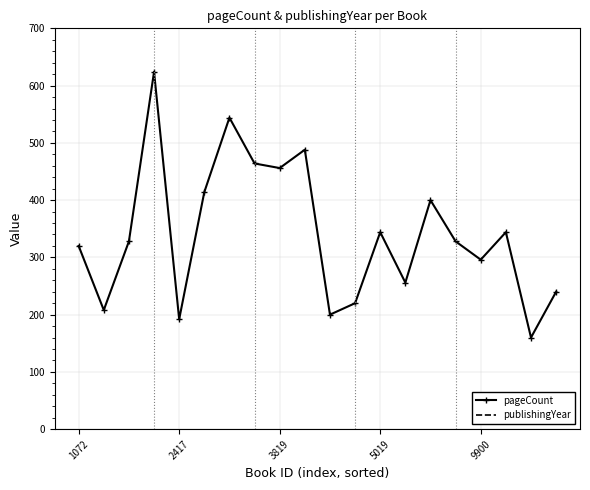

Reading left to right, extract all data points from this chart.

pageCount: 320	208	328	624	192	414	544	464	456	488	200	220	344	256	400	328	296	344	160	240
publishingYear: 2010	1995	2005	2013	2013	2007	2017	2014	2017	2010	2014	2016	2015	2010	2000	2000	2001	2000	2001	1999